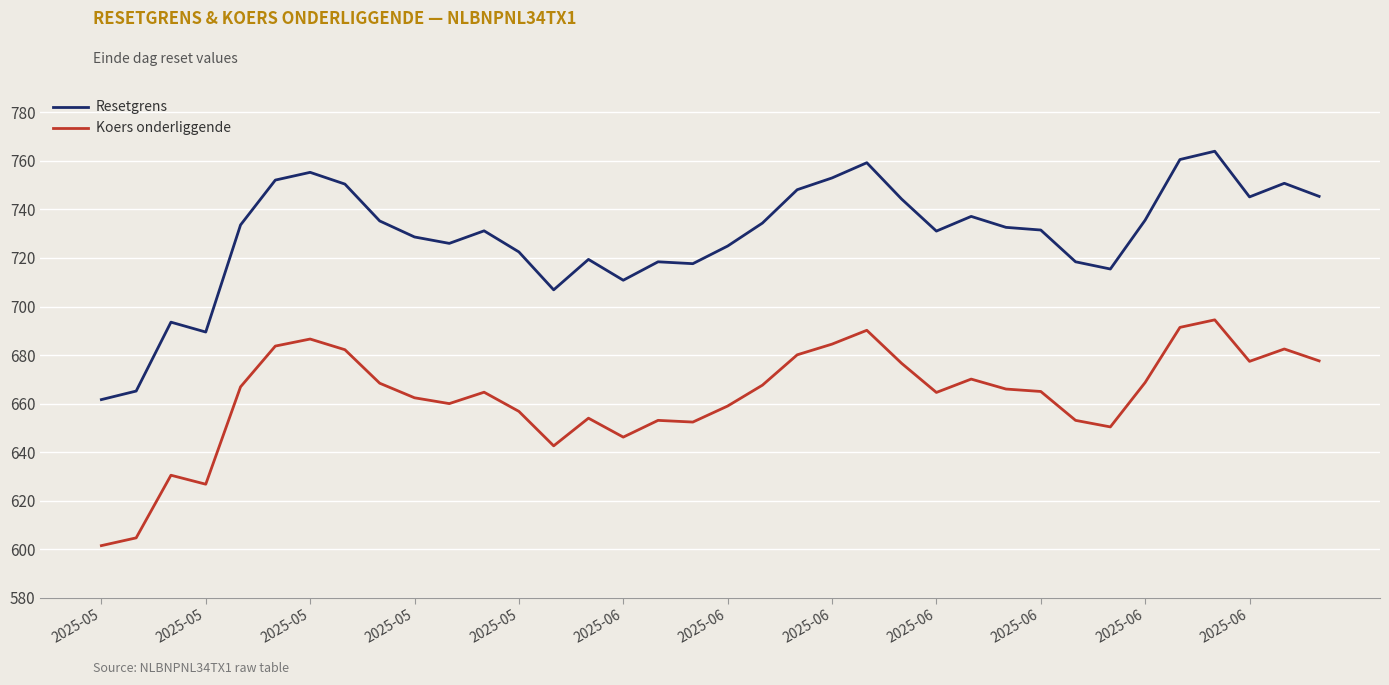

What is the sum of all Koers onderliggende values?

23862.8